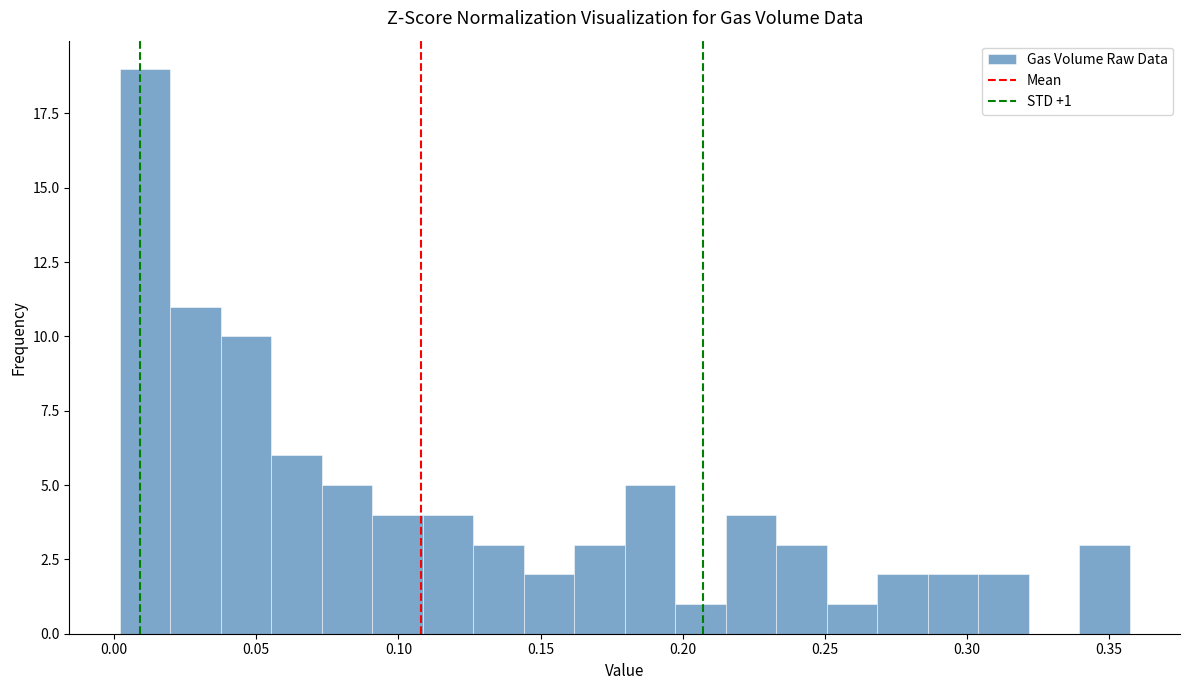

Read against the x-axis, roughly where is the centre of the tallest bar?

0.010